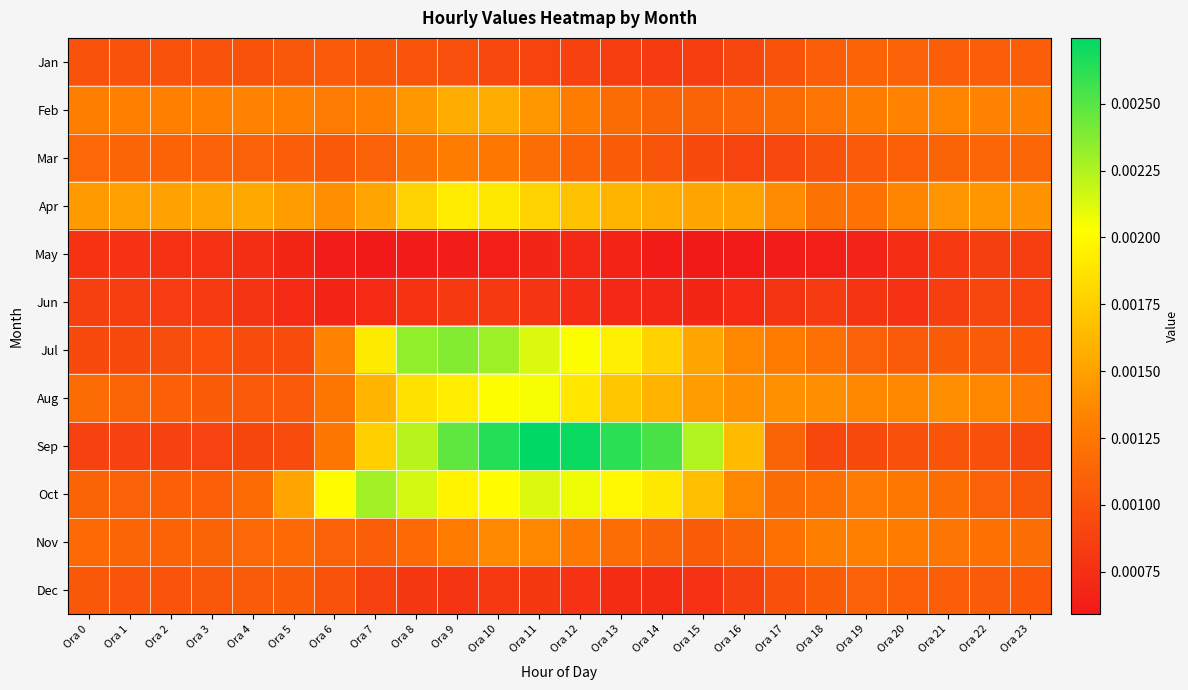

Which series has the largest range (max minus min)?

Sep